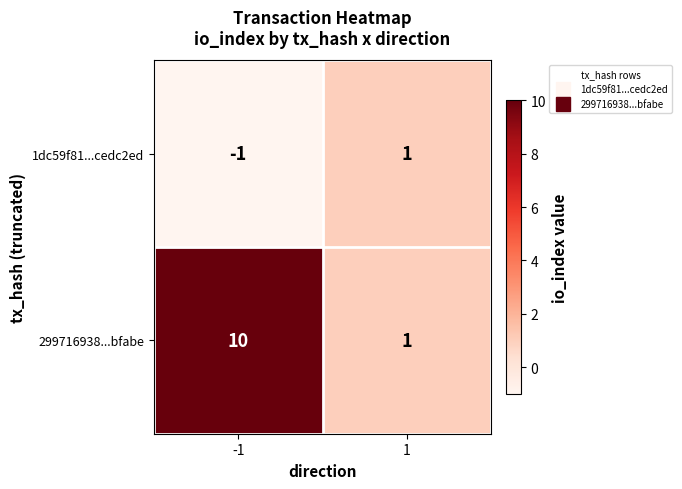

Which series has the widest spread of values?

299716938...bfabe